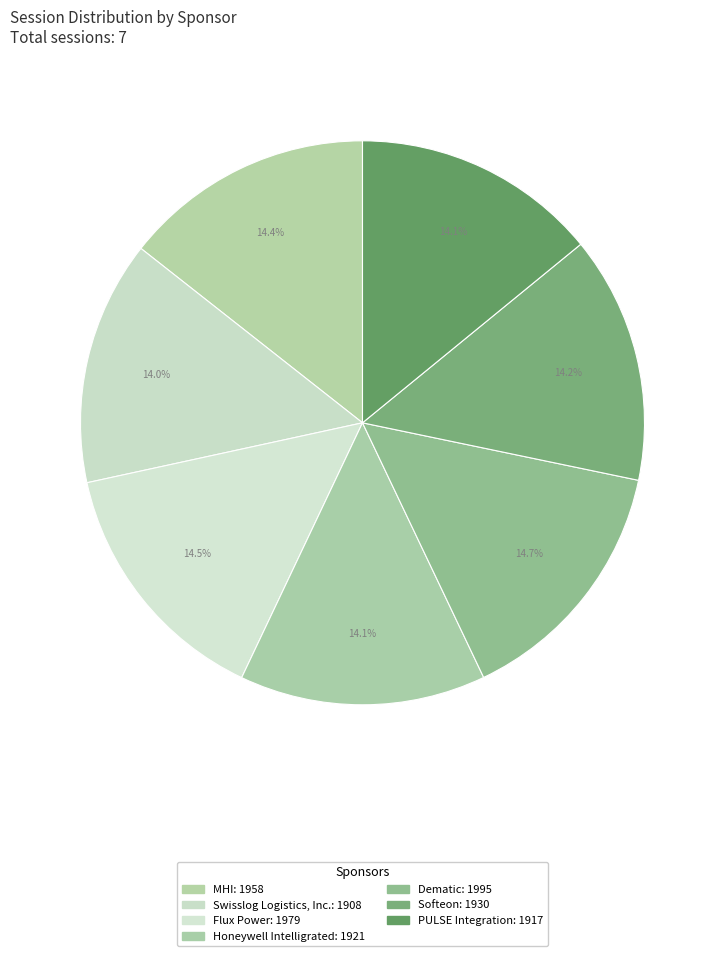

What percentage is the Honeywell Intelligrated slice, to the nearest percent?

14%